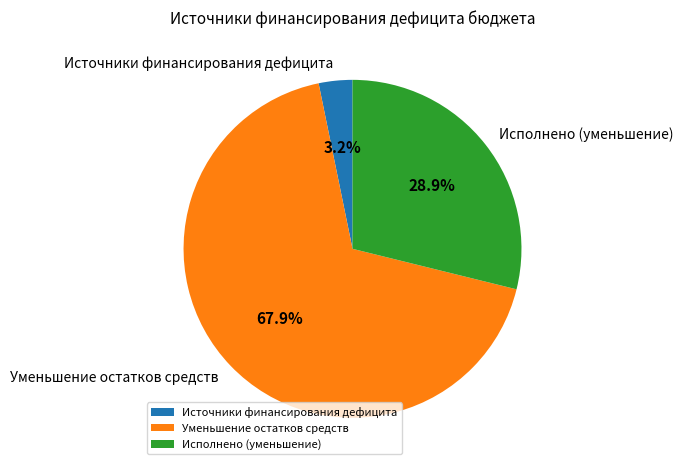

Is the sum of Исполнено (уменьшение) and Источники финансирования дефицита greater than half?

No